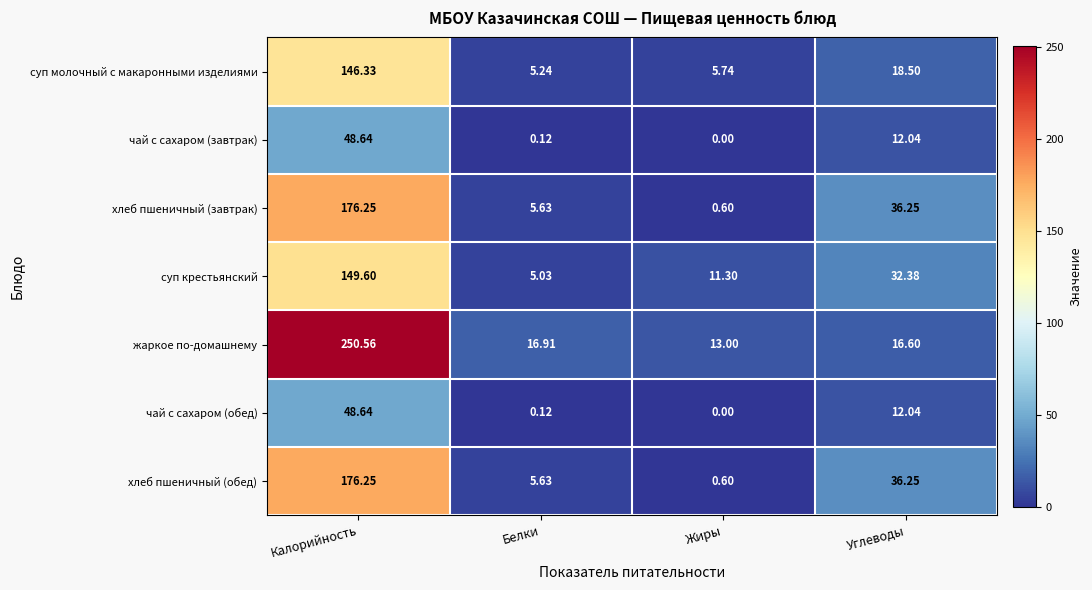

Where does the суп молочный с макаронными изделиями series first go above 18?

Калорийность